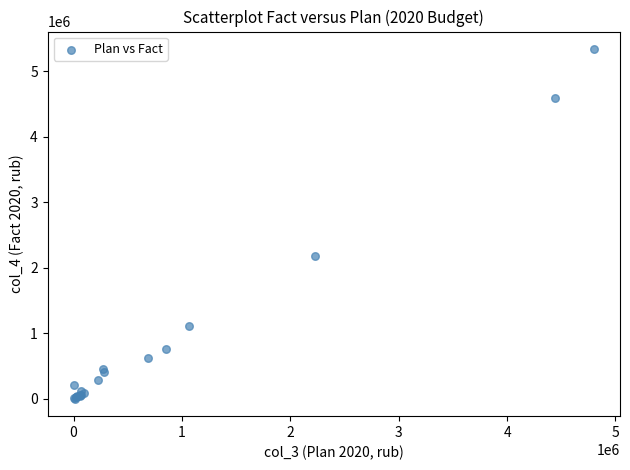

What Y value in the scatter plot is closest to 2670339?

2182138.1